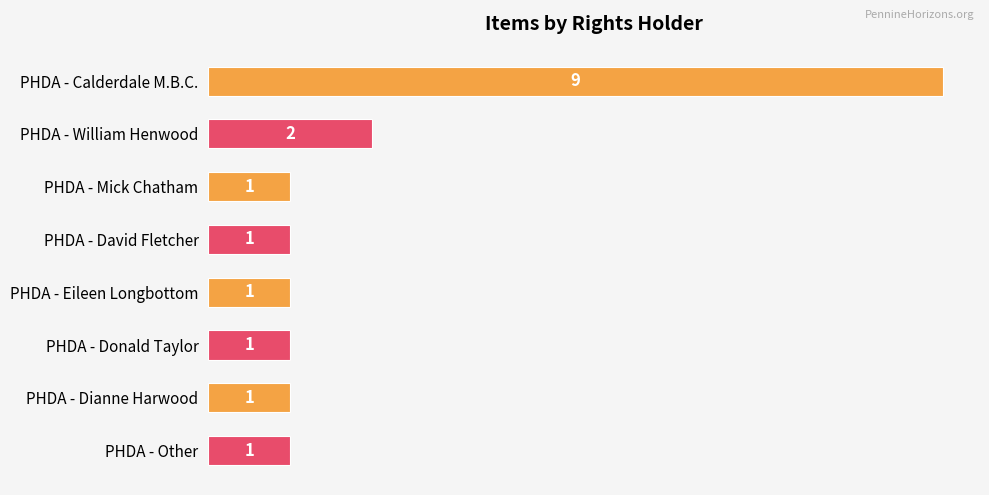

What is the average value?

2